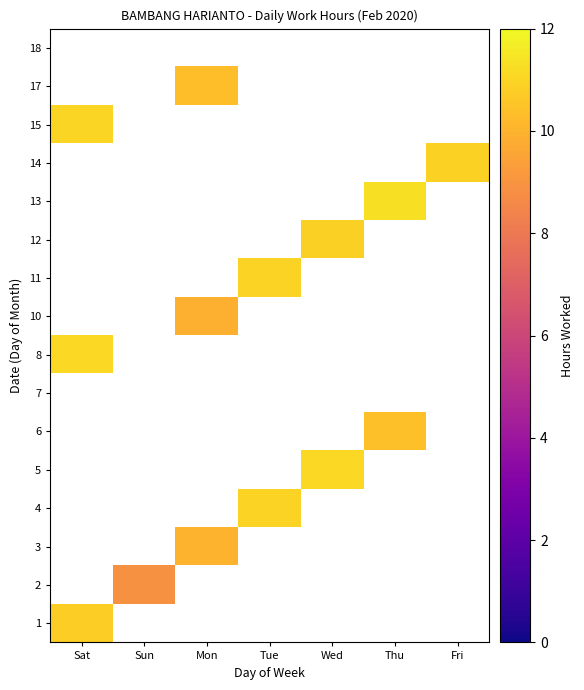

Is the value of 13 at Thu greater than the value of 10 at Sun?

No